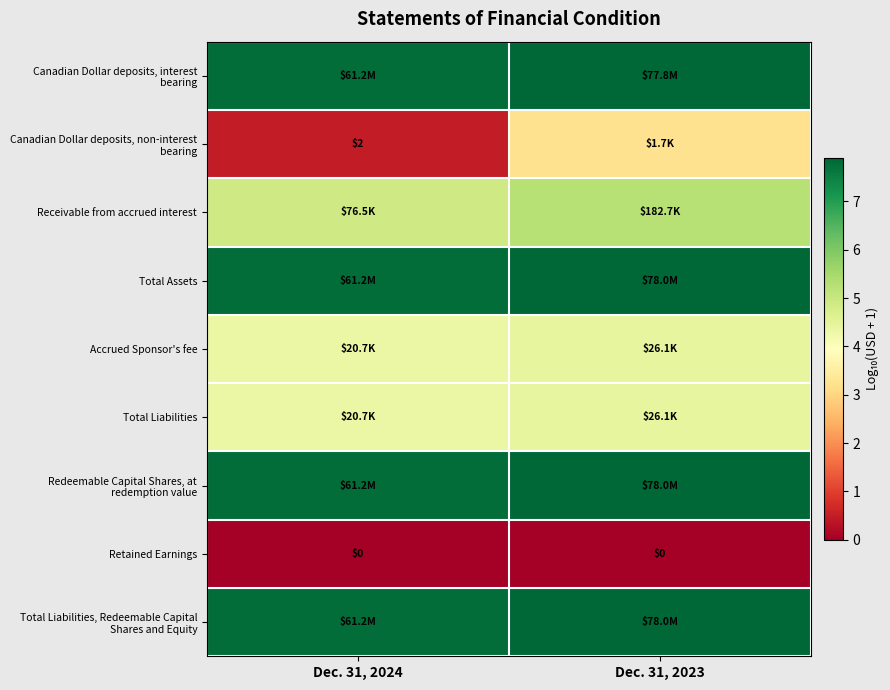

Which label corresponds to the largest value in the chart?

Dec. 31, 2023